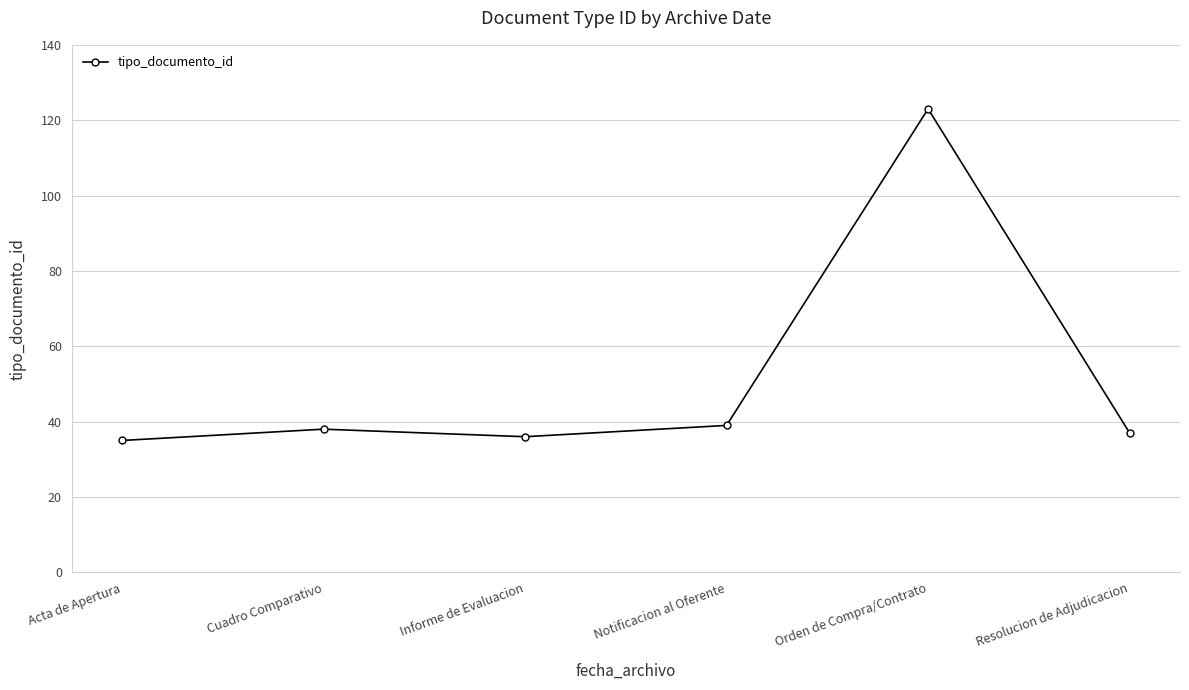

Does the chart have visible grid lines?

Yes